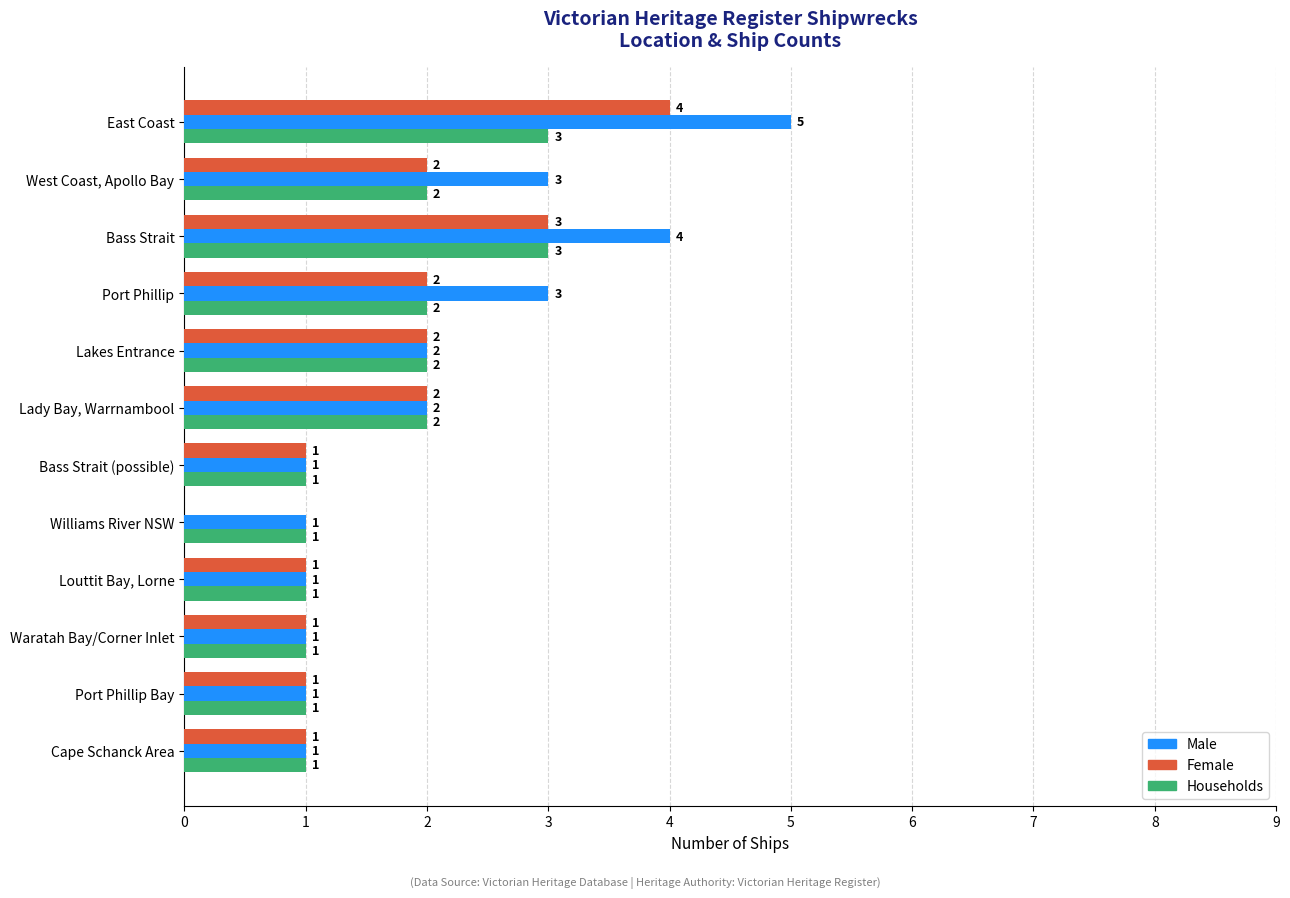

What is the sum of all Households values?

20